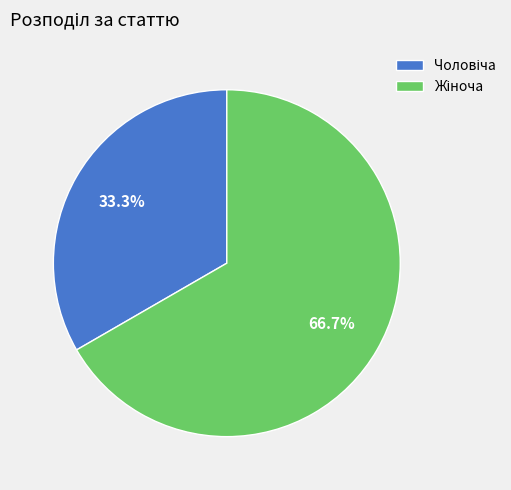

Count the number of slices in the pie.

2